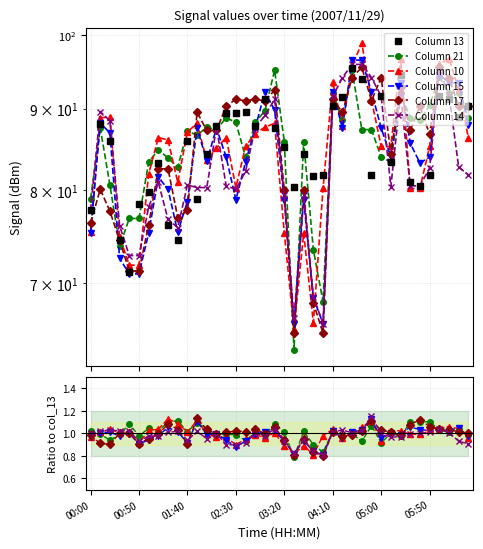

What is the average value of the Column 13 series?

85.1